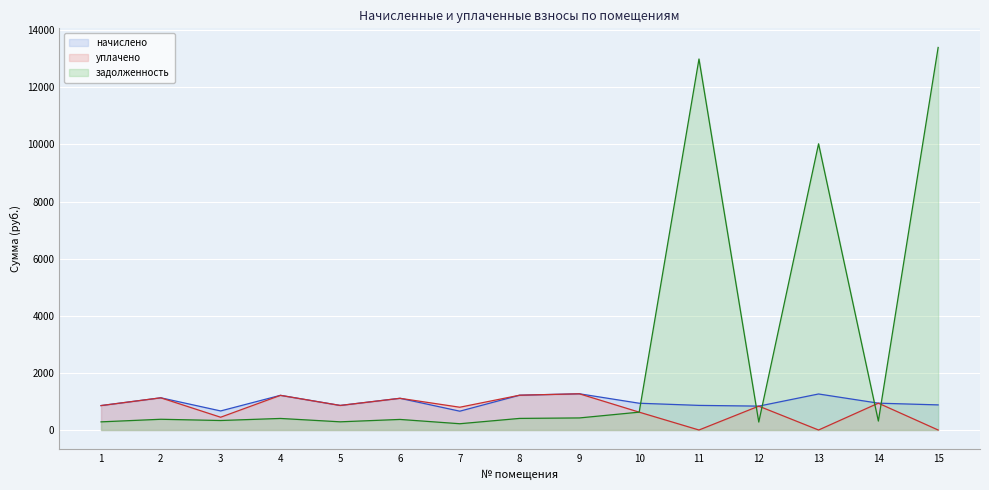

List the series in order of their peak value, highest first.

задолженность, начислено, уплачено